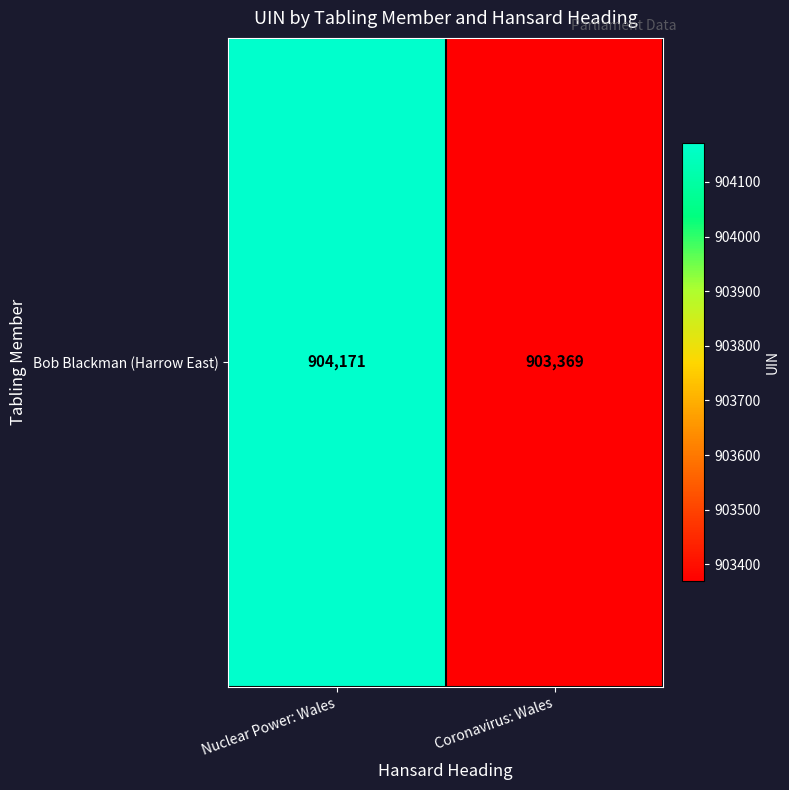

How many series are shown in this chart?

1